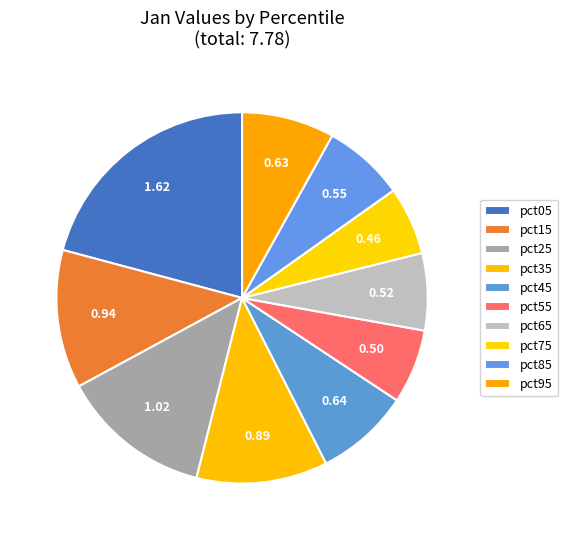

How many segments does this pie chart have?

10